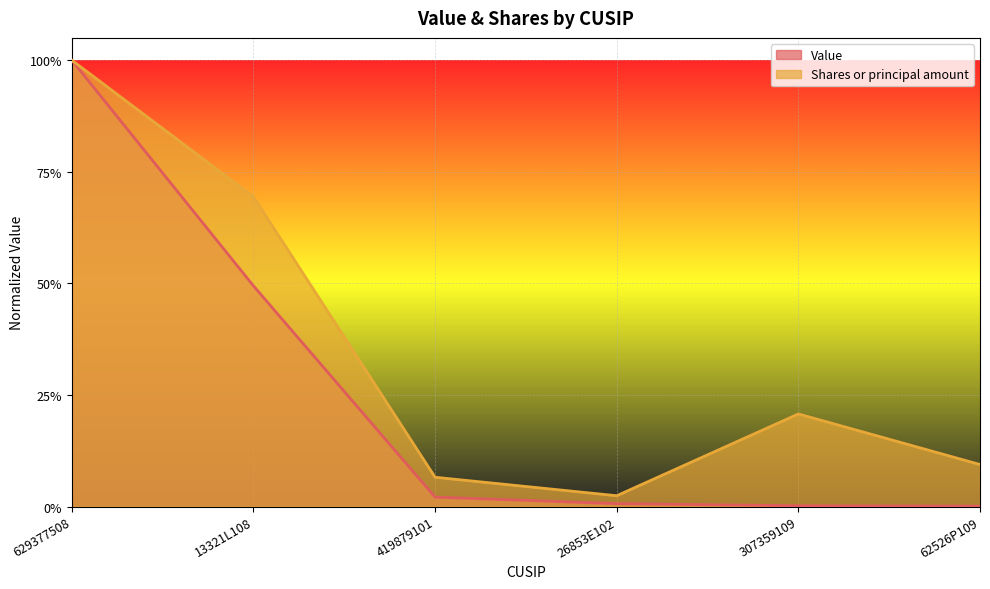

Which series has the widest spread of values?

Value